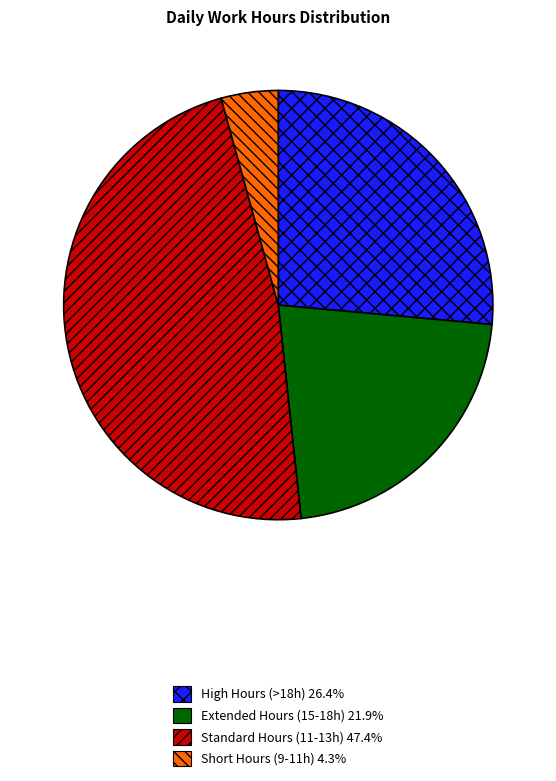

Combined, do Short Hours (9-11h) 4.3% and Standard Hours (11-13h) 47.4% account for over 50%?

Yes